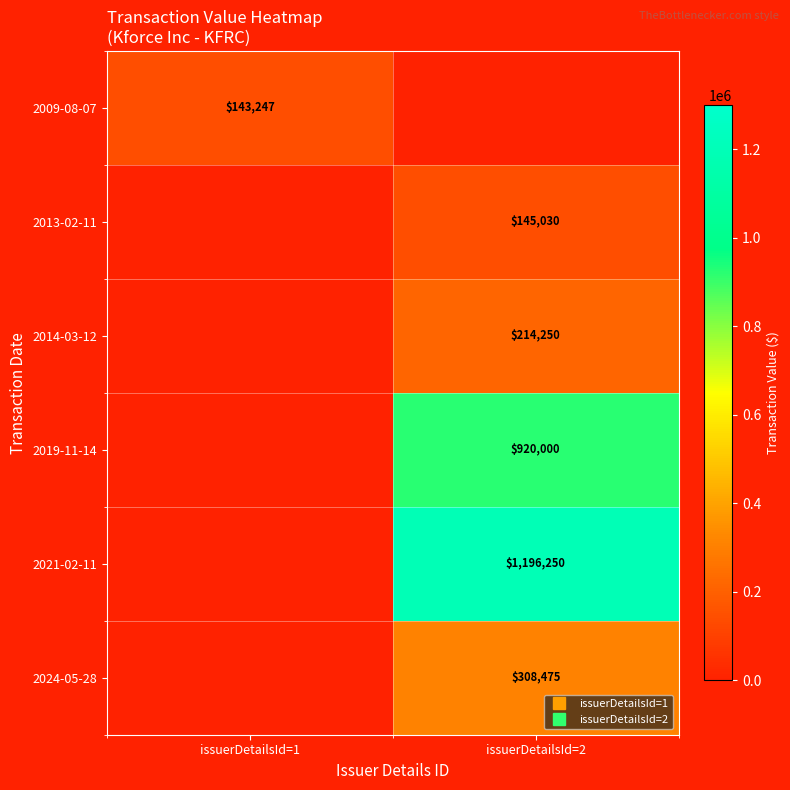

What is the sum of all 2024-05-28 values?

308475